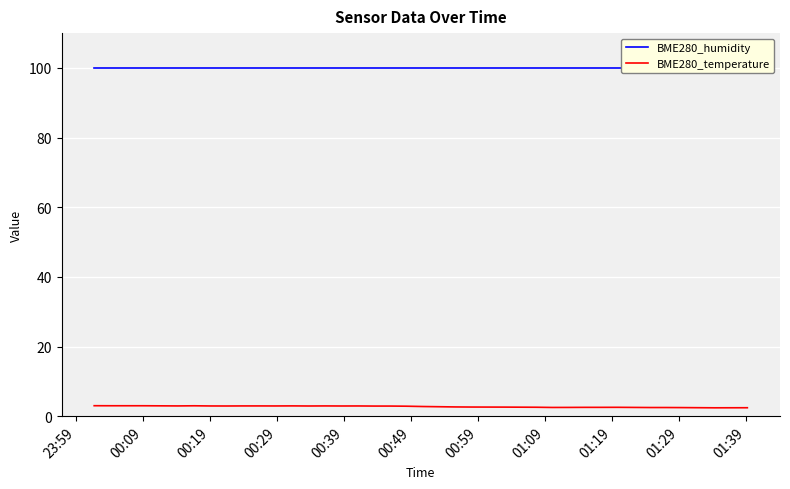

Rank the series by their maximum value, from highest to lowest.

BME280_humidity, BME280_temperature